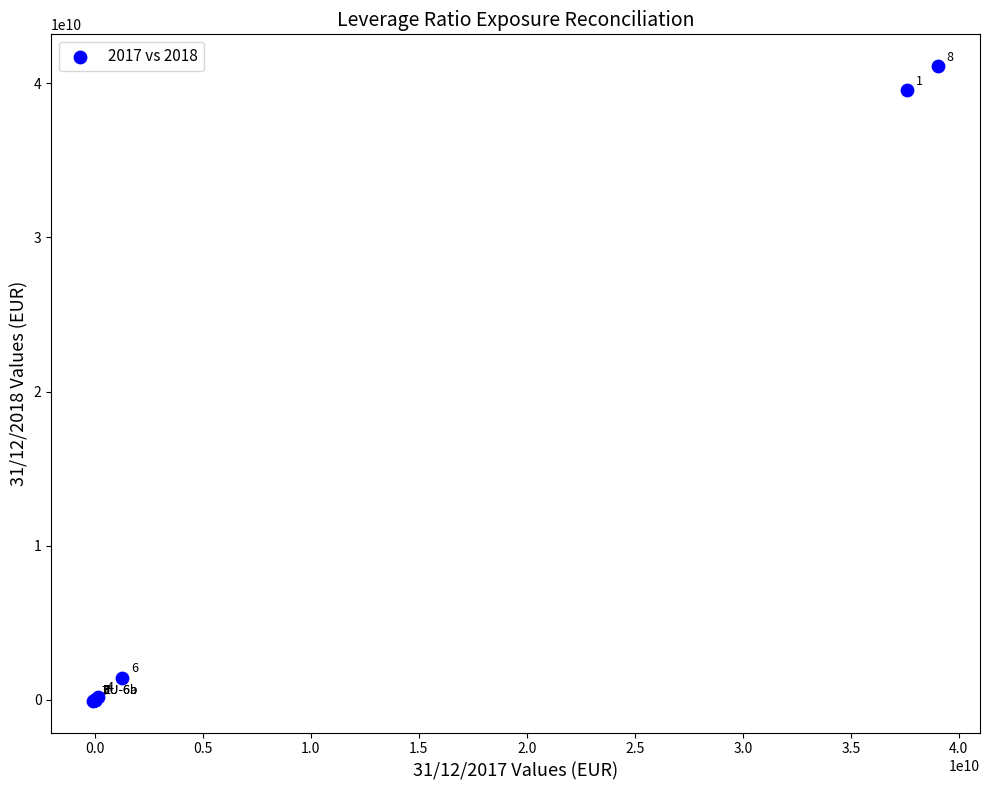

What Y value in the scatter plot is closest to 20530749080?

39560648522.0